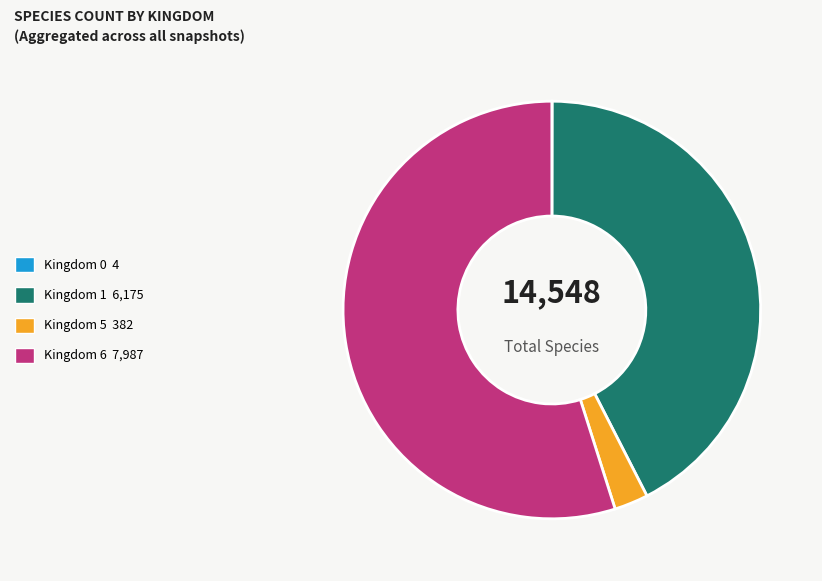

Is there a majority slice in this chart?

Yes